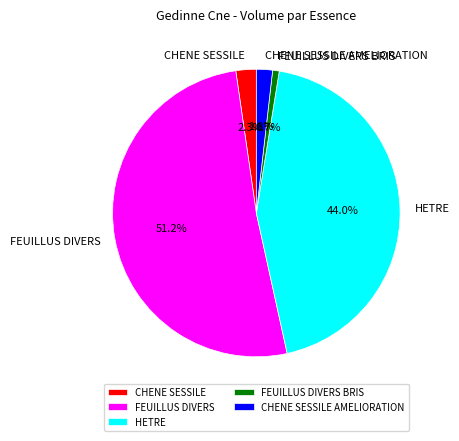

What is the largest slice in the pie chart?

FEUILLUS DIVERS